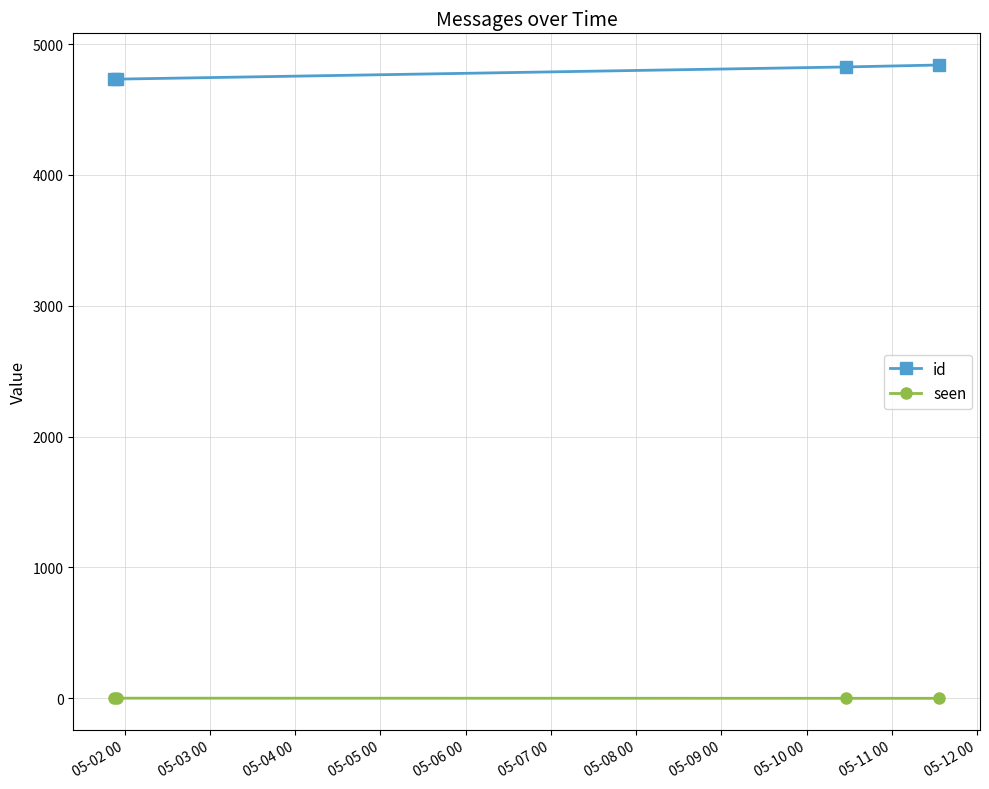

At how many categories does at least one series exceed 3113?

4